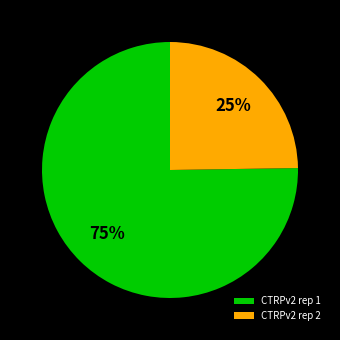

Does CTRPv2 rep 1 represent more than half of the total?

Yes